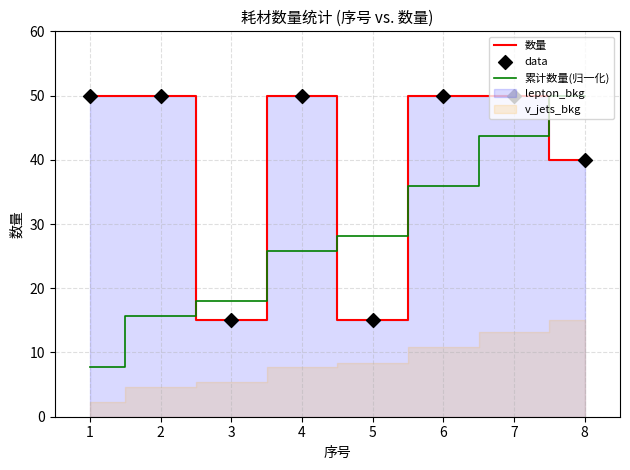

The value of 数量 at 3 is 15.0. True or false?

True